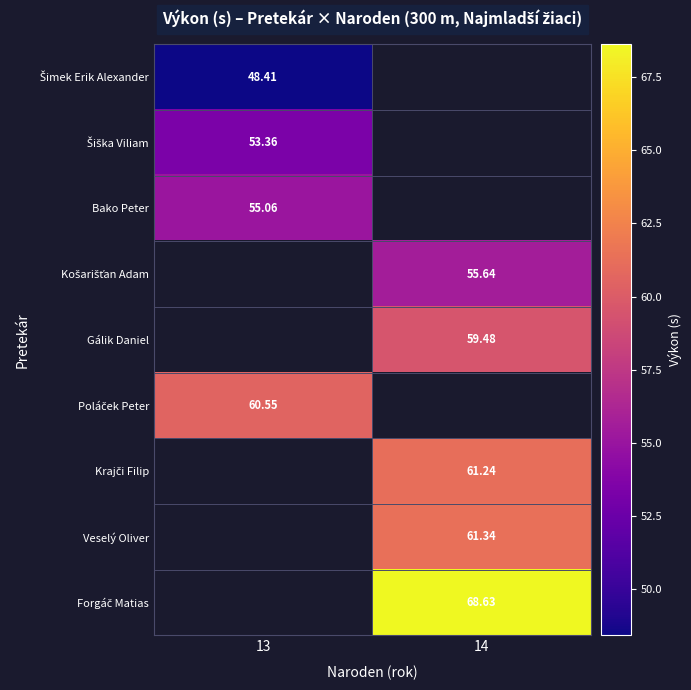

True or false: Košarišťan Adam has a value of 83.3 at 14.

False